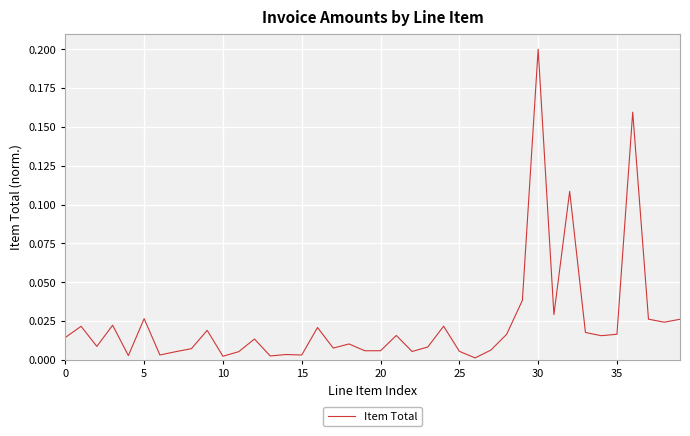

Count the number of categories in the chart.

40